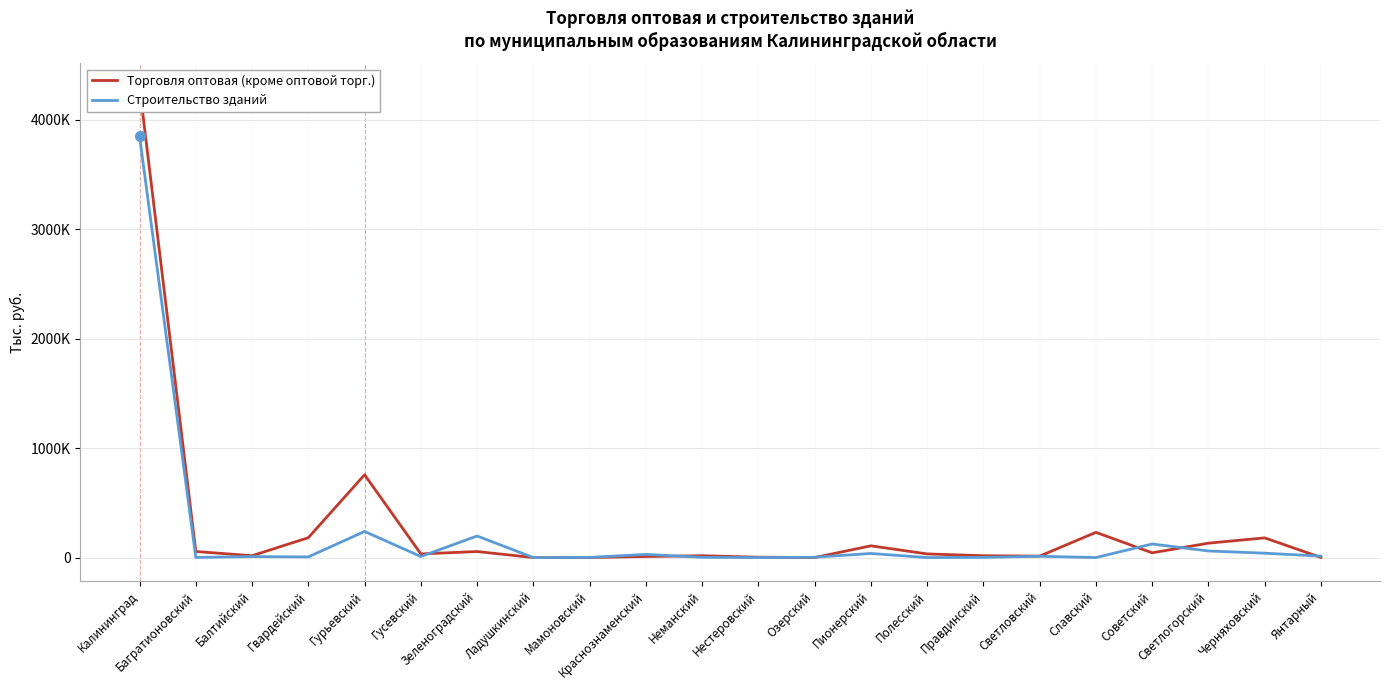

Where is the first local maximum for Строительство зданий?

Балтийский